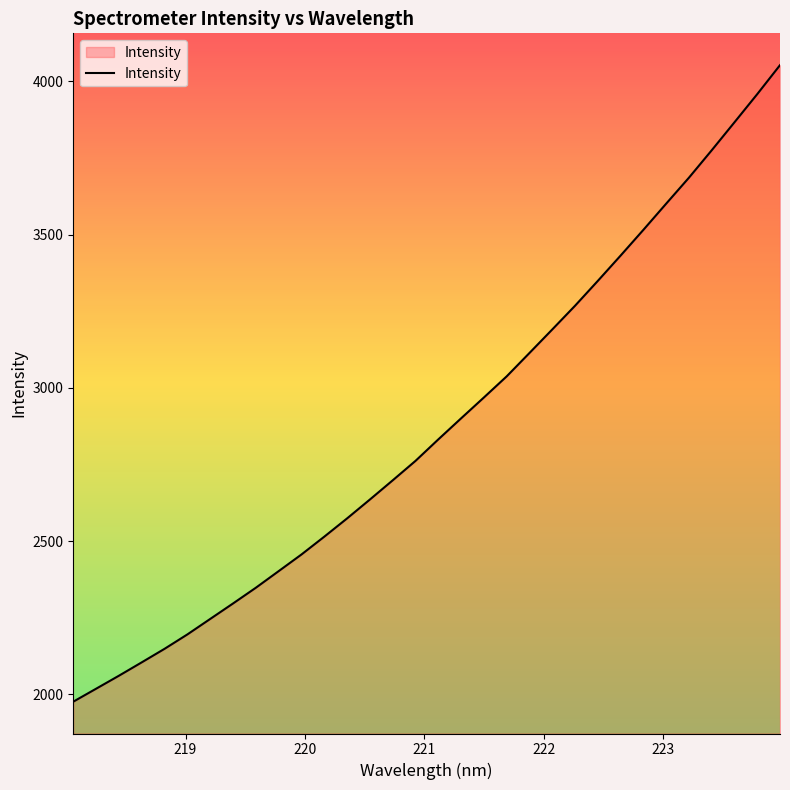

What is the minimum value shown in the chart?

1975.9